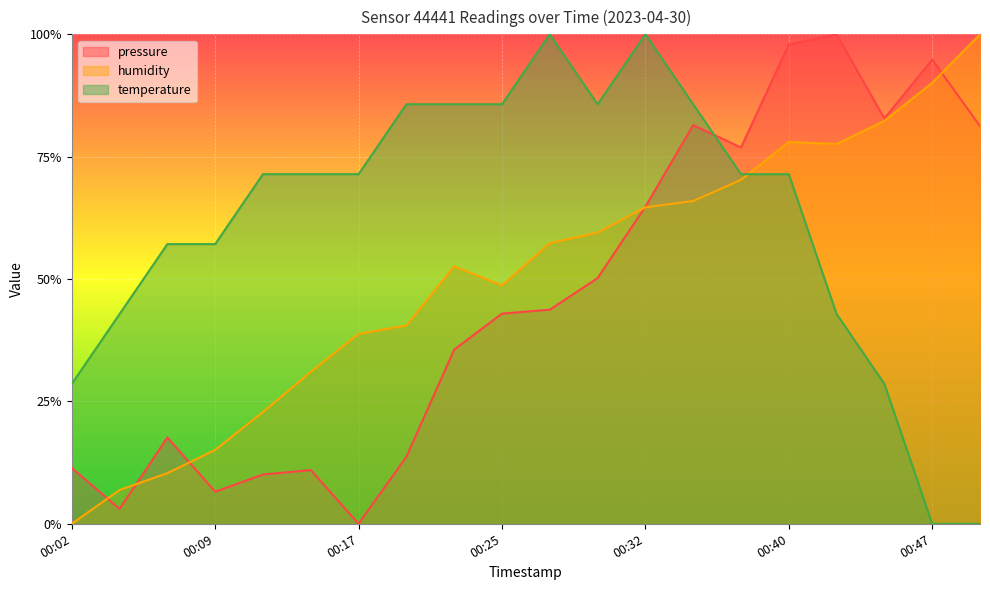

Which series has the largest range (max minus min)?

pressure